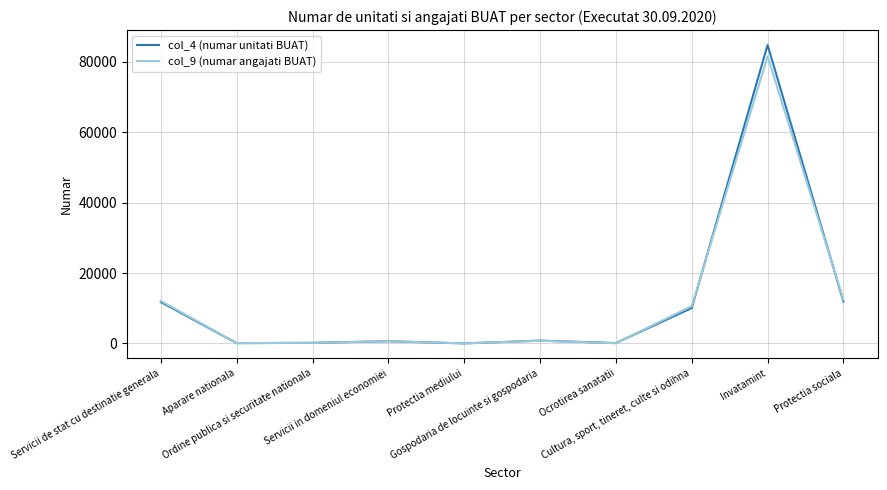

Which series has the largest range (max minus min)?

col_4 (numar unitati BUAT)